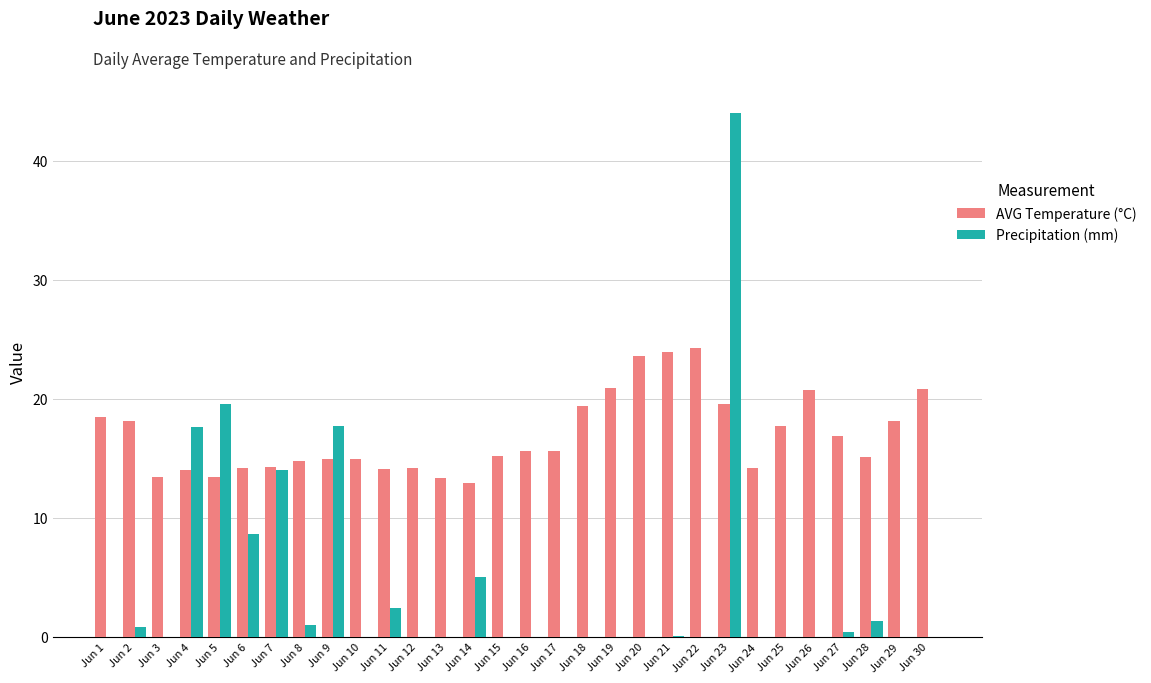

How many series are shown in this chart?

2